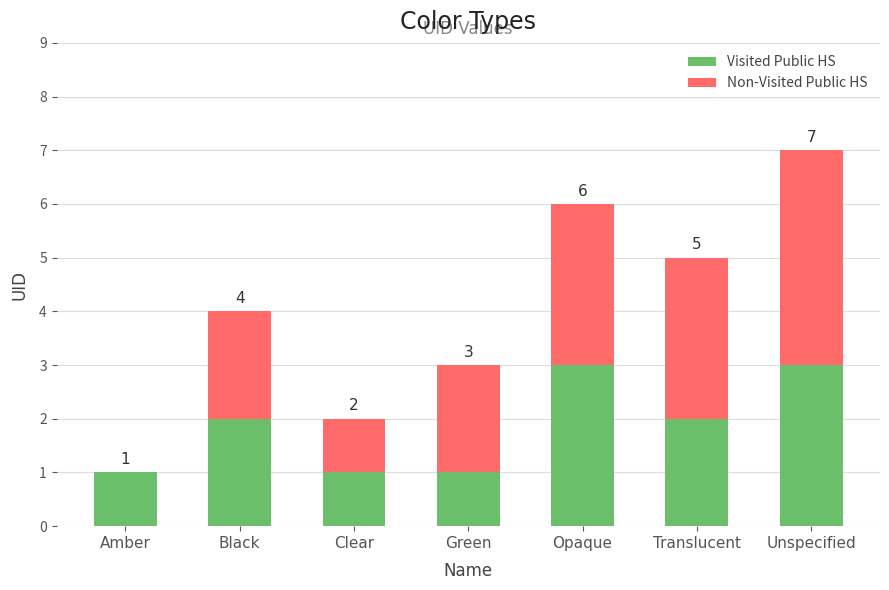

What is the total value across all series at Unspecified?

7